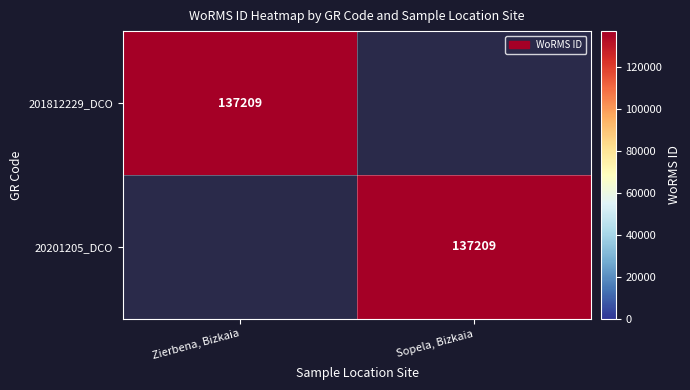

True or false: 20201205_DCO has a value of 59078 at Sopela, Bizkaia.

False